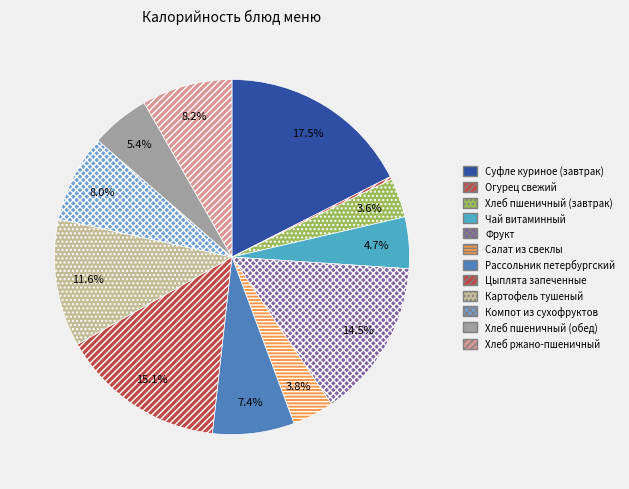

Is Компот из сухофруктов the majority of the pie?

No